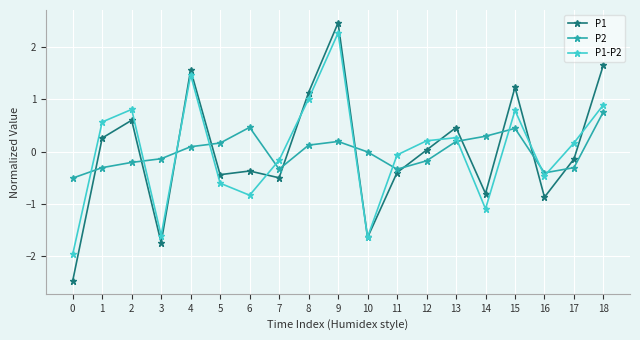

What is the value of the P2 point at the 8th from the left?

-0.3